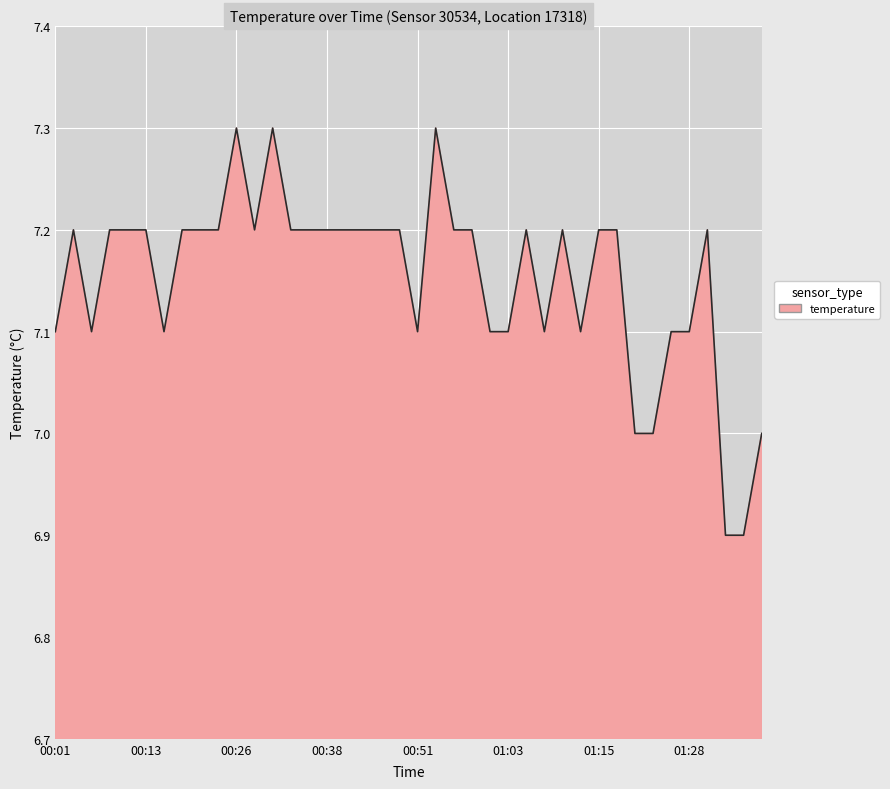

What is the difference between the maximum and minimum values?

0.4